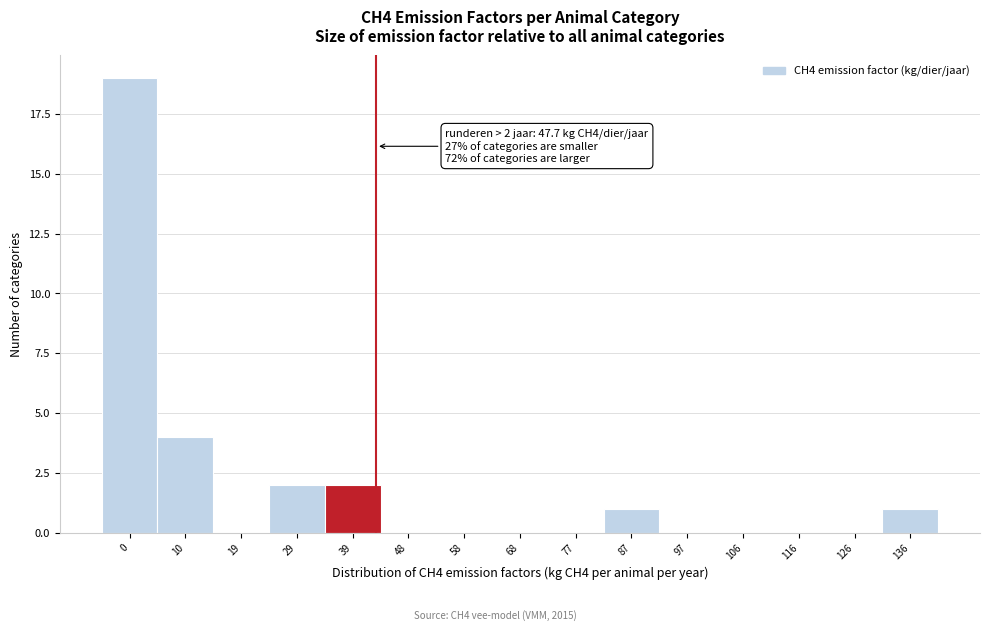

Reading left to right, transcribe all the data shown in this chart.

0=19	10=4	19=0	29=2	39=2	48=0	58=0	68=0	77=0	87=1	97=0	106=0	116=0	126=0	136=1